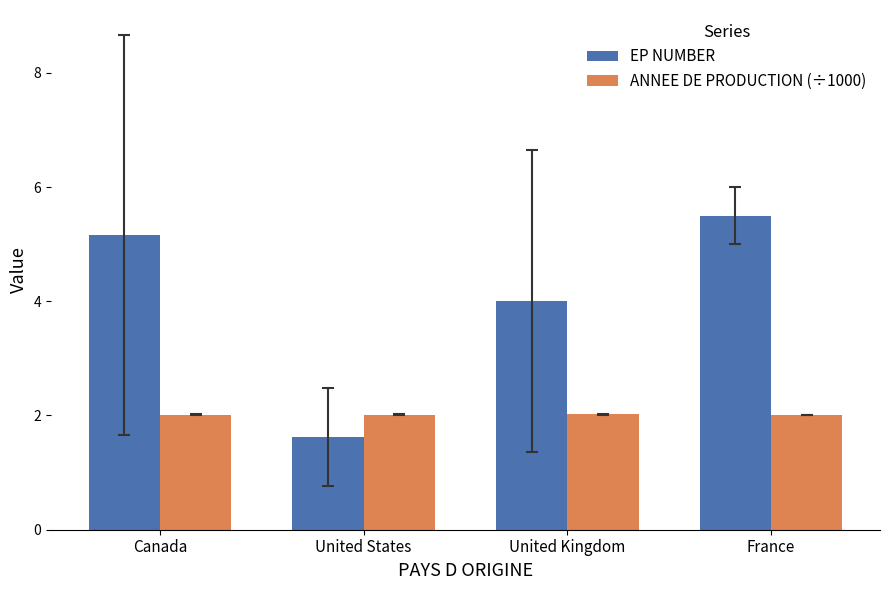

At which category does the chart reach its minimum across all series?

United States